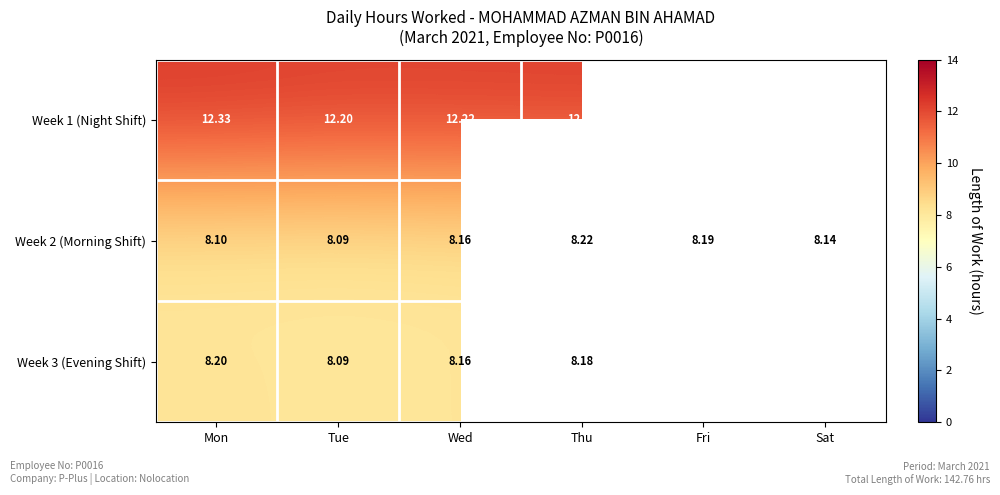

Where is Week 2 (Morning Shift) nearest to the value 8?

Tue